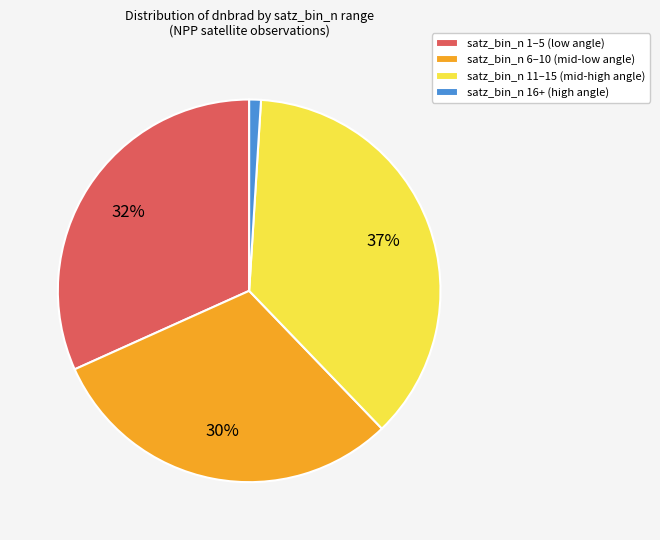

Count the number of slices in the pie.

4